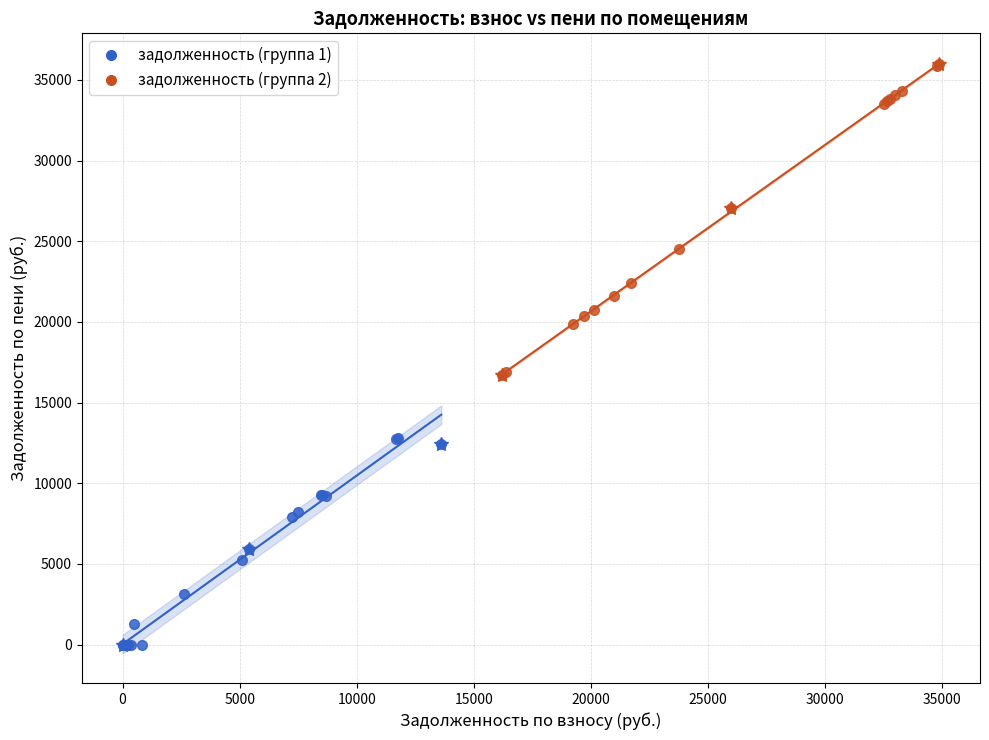

Which series has the widest spread of Y values?

задолженность (группа 2)